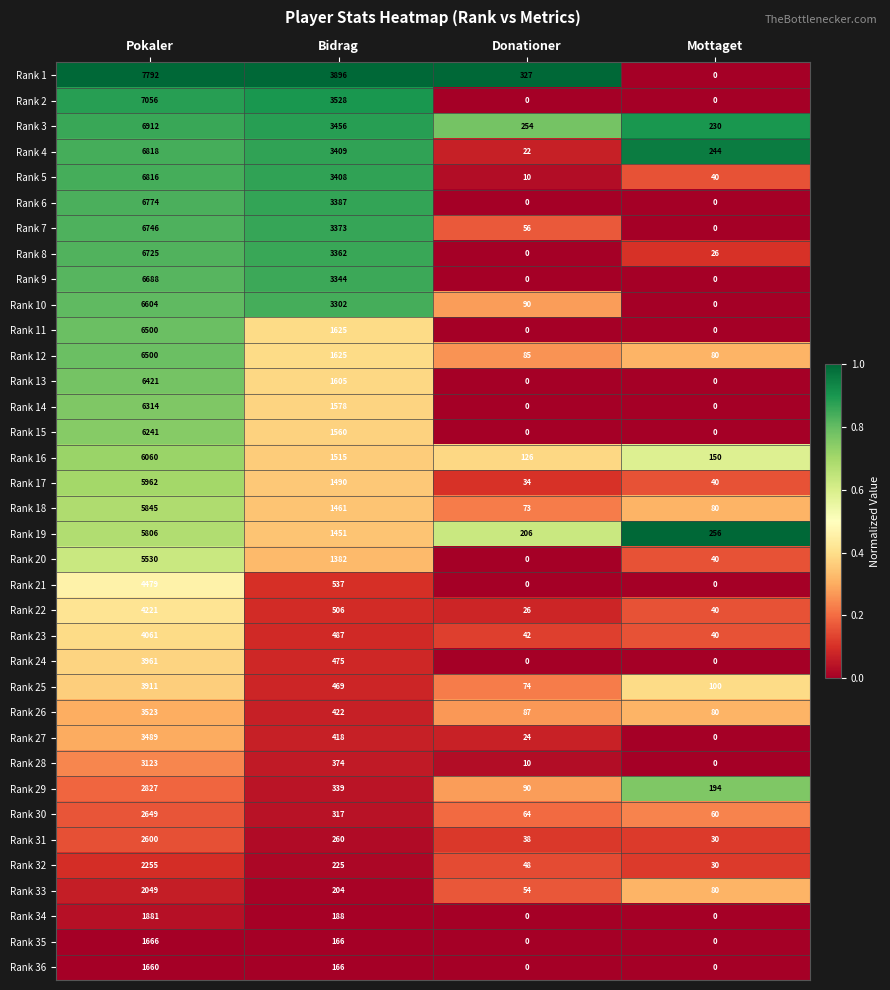

Rank the categories by Rank 31 value from highest to lowest.

Pokaler, Bidrag, Donationer, Mottaget